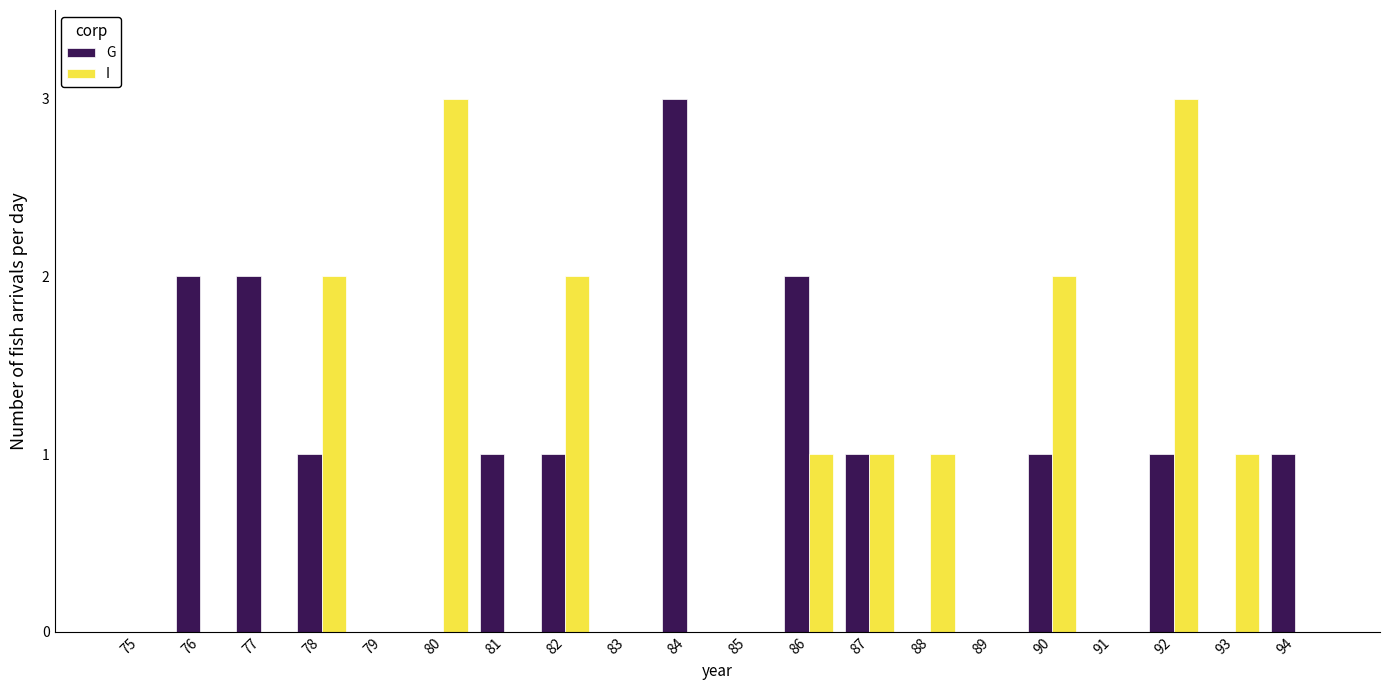

How many categories are shown in the chart?

20